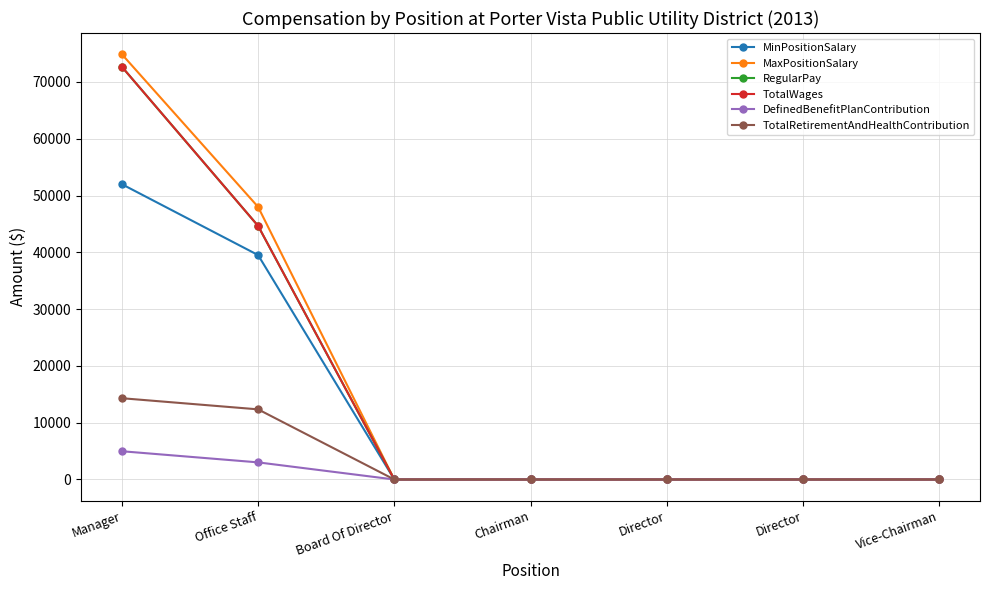

True or false: TotalRetirementAndHealthContribution has a value of -6618 at Vice-Chairman.

False